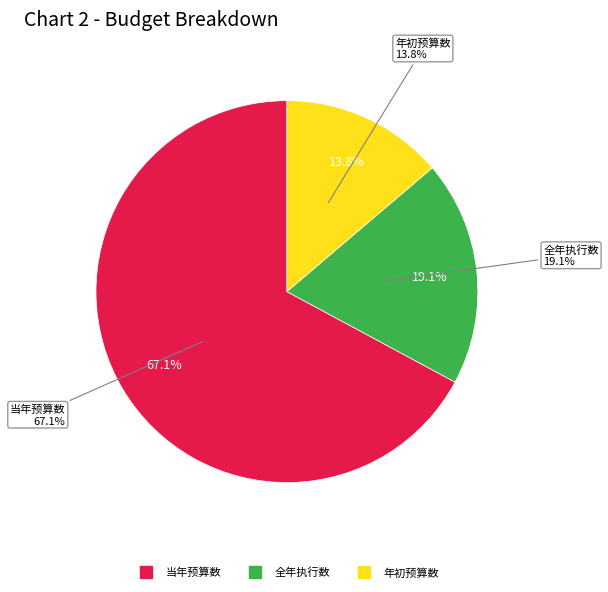

To the nearest percent, what is the difference between the 当年预算数 and 年初预算数 slice percentages?

53%